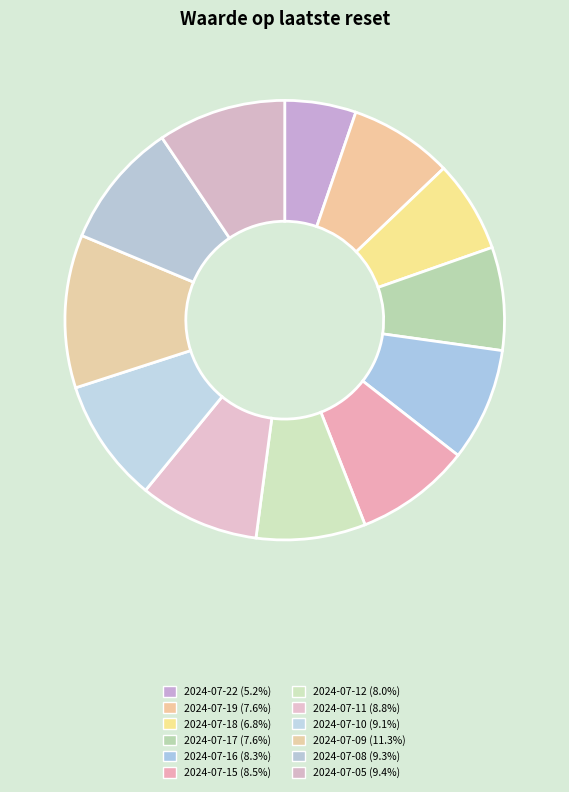

Do 2024-07-08 and 2024-07-15 together represent more than half of the pie?

No